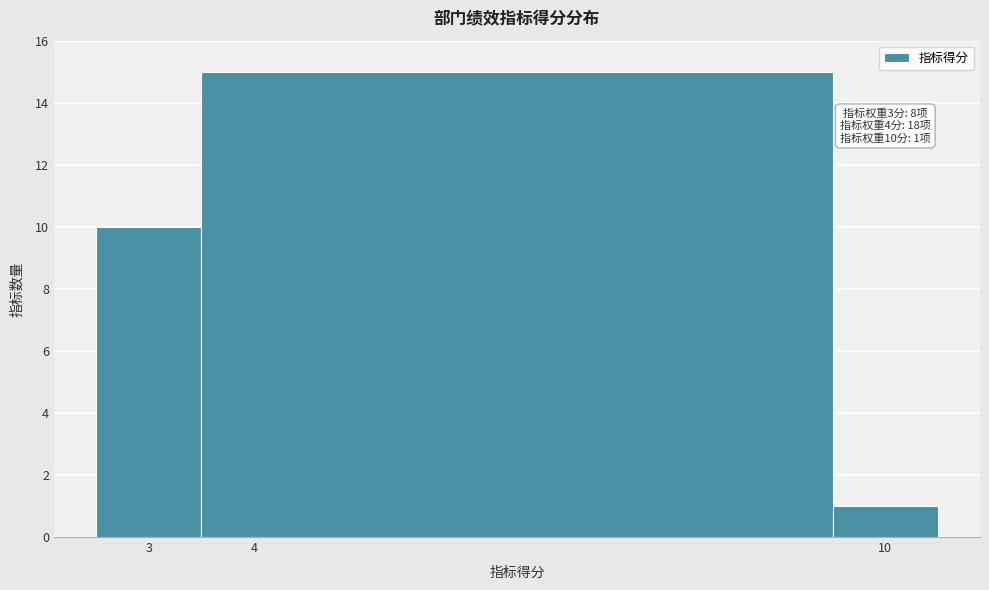

Over which range of the x-axis is the bar tallest?

3.5 to 9.5